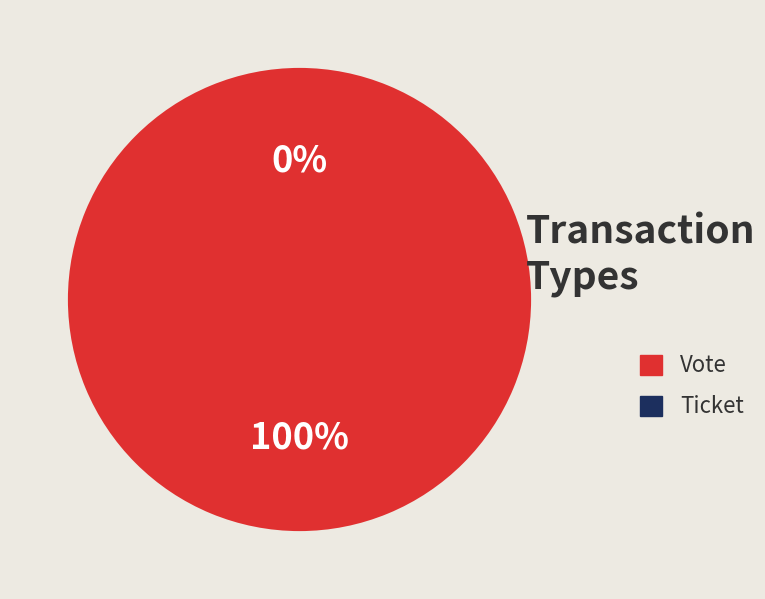

Is there any slice that represents more than half of the pie?

Yes